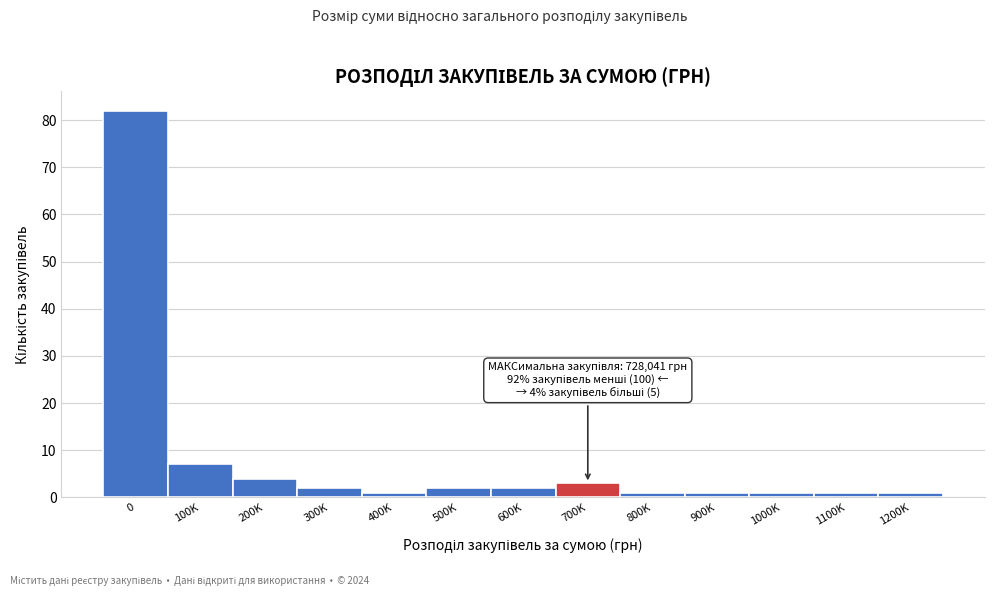

Reading left to right, what are all the values shown in this chart?

82	7	4	2	1	2	2	3	1	1	1	1	1